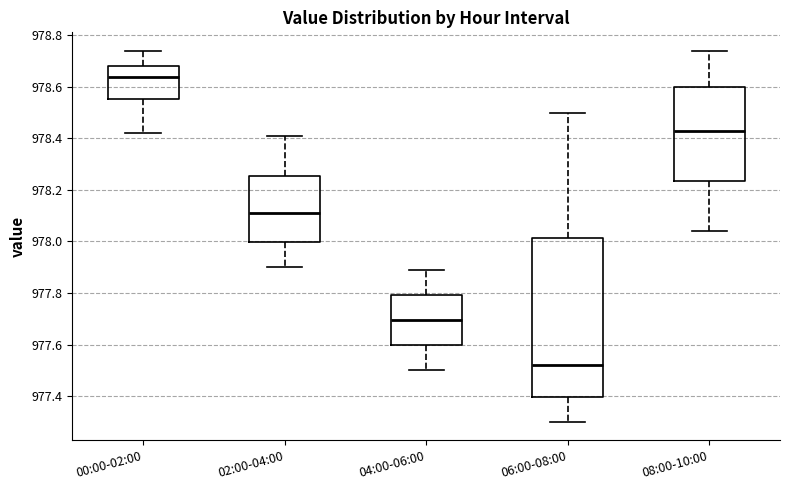

Reading left to right, read every box against the y-axis: the position of its median line, the range the box covers, and the ends of its whiskers. The values are not printed on the chart, so give them approximately, as read against the axis.

00:00-02:00: median 978.64, box 978.56 to 978.68, whiskers 978.42 to 978.74
02:00-04:00: median 978.12, box 978.00 to 978.26, whiskers 977.90 to 978.42
04:00-06:00: median 977.70, box 977.60 to 977.80, whiskers 977.50 to 977.90
06:00-08:00: median 977.52, box 977.40 to 978.02, whiskers 977.30 to 978.50
08:00-10:00: median 978.44, box 978.24 to 978.60, whiskers 978.04 to 978.74